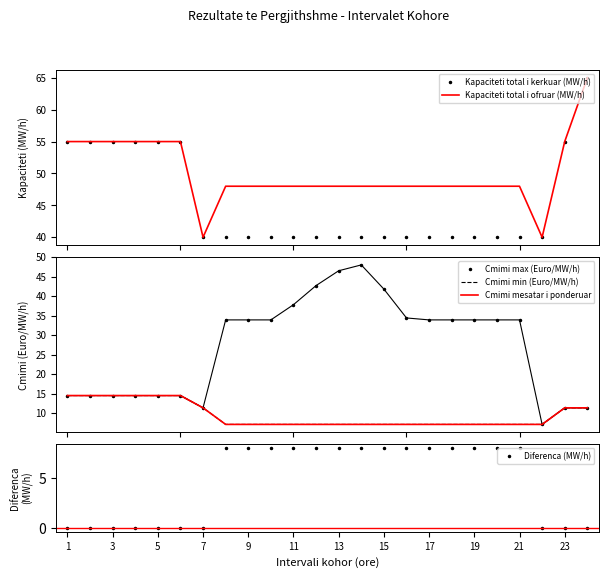

What is the highest value of the Diferenca (MW/h) series?

8